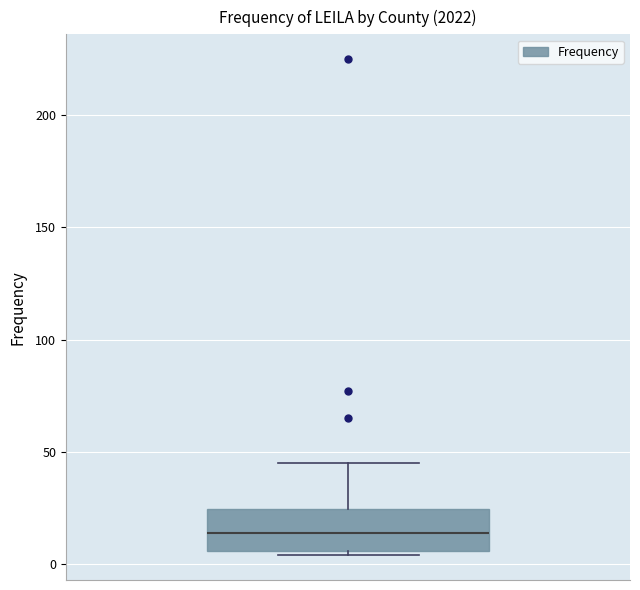

Where is the upper edge of the box on the y-axis? The values are not printed on the chart, so give them approximately, as read against the axis.

25